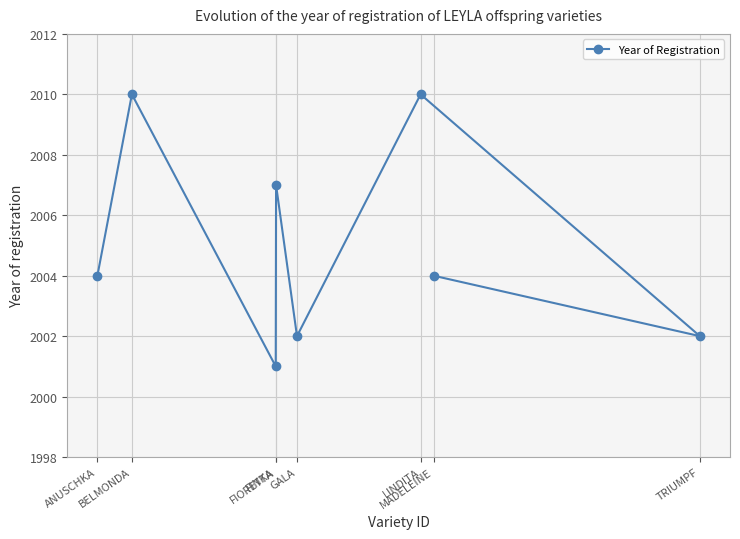

What is the difference between the maximum and minimum values?

9